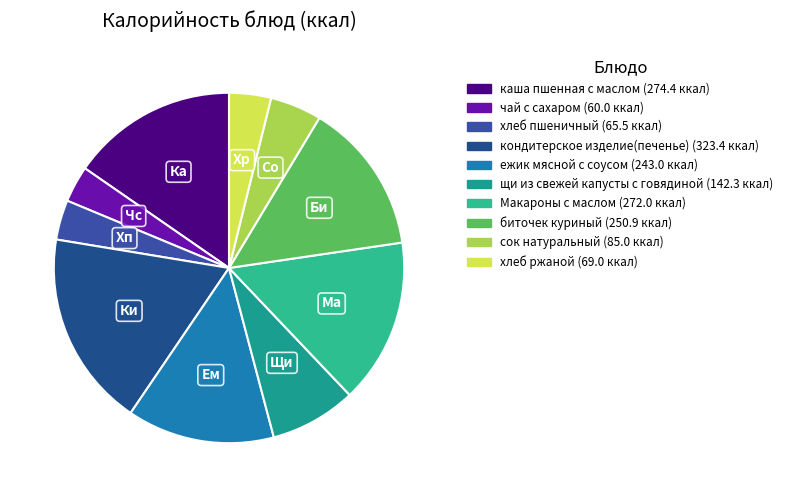

Combined, do кондитерское изделие(печенье) and Макароны с маслом account for over 50%?

No